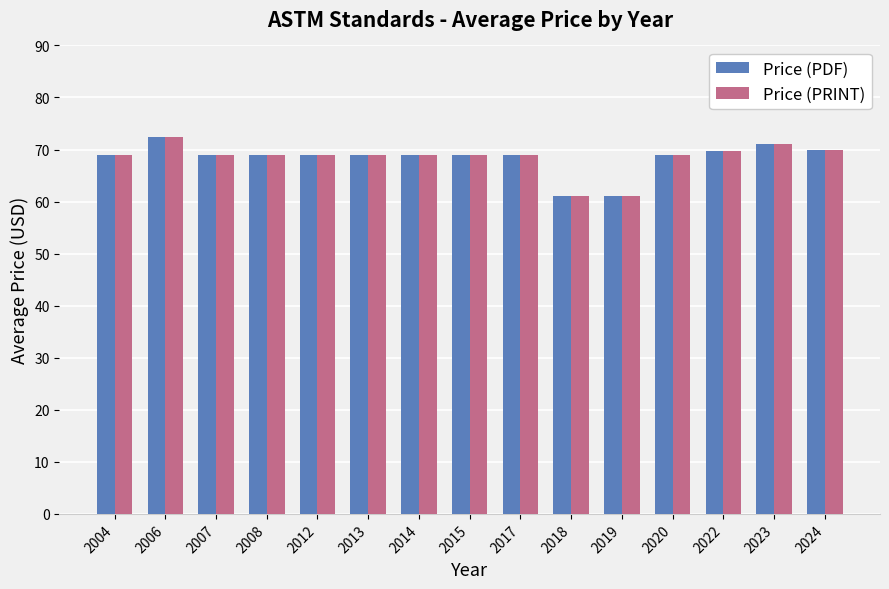

What is the sum of the Price (PRINT) values at 2014 and 2004?

138.0